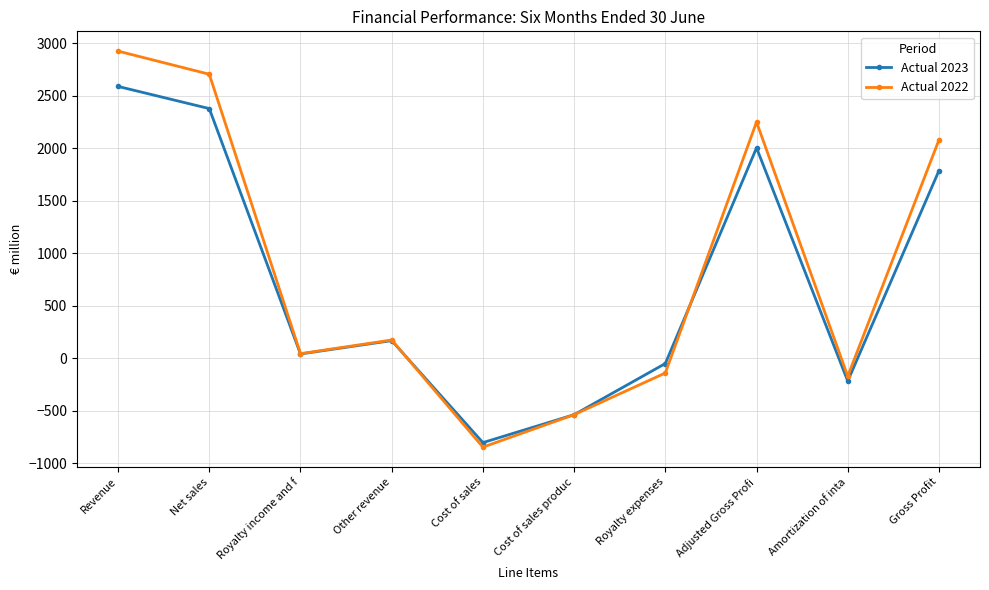

How many distinct data groups are displayed?

2